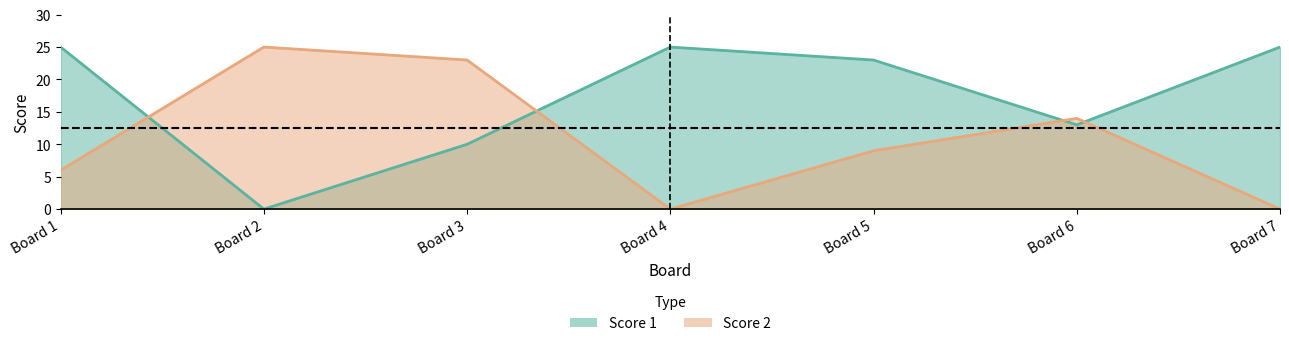

Does the chart have visible grid lines?

No